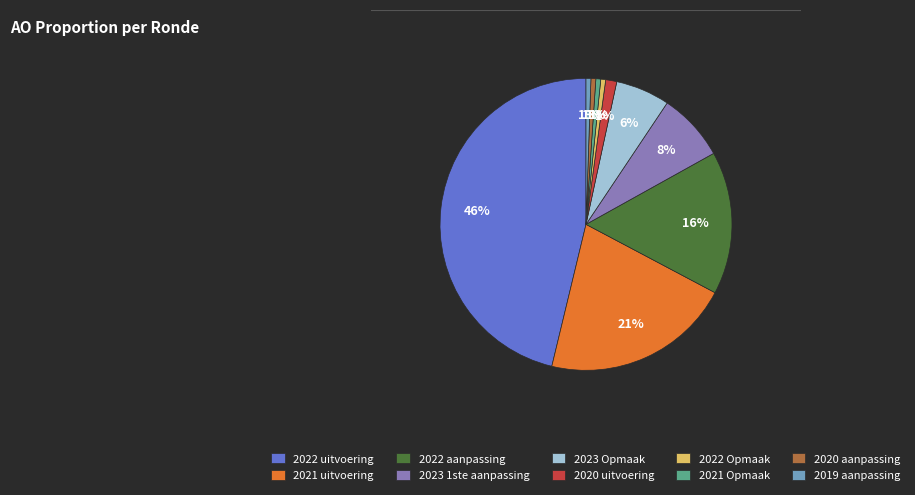

Which has a higher value, 2022 Opmaak or 2022 uitvoering?

2022 uitvoering